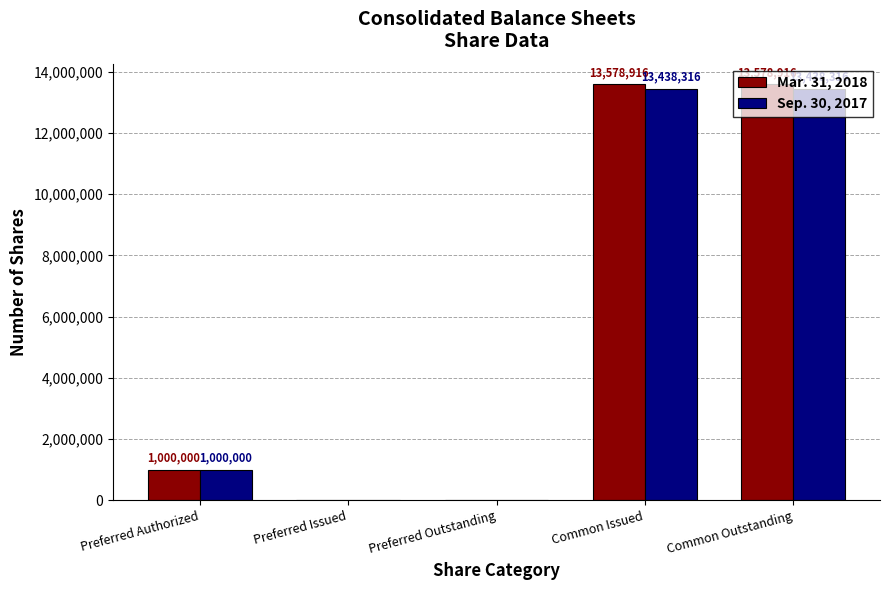

Is it true that Sep. 30, 2017 equals 0 at Preferred Outstanding?

True